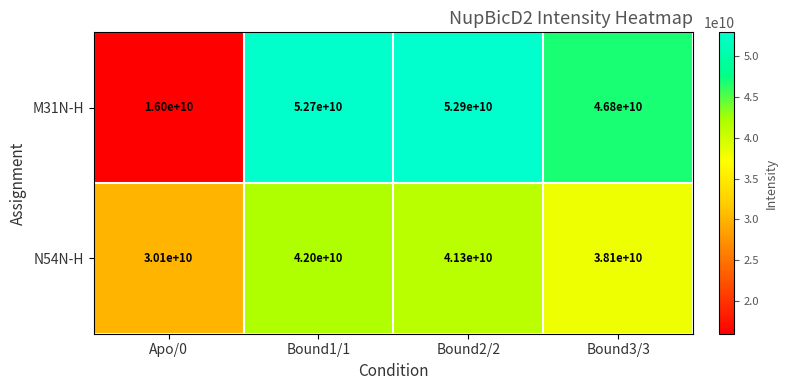

List the series in order of their peak value, lowest first.

N54N-H, M31N-H